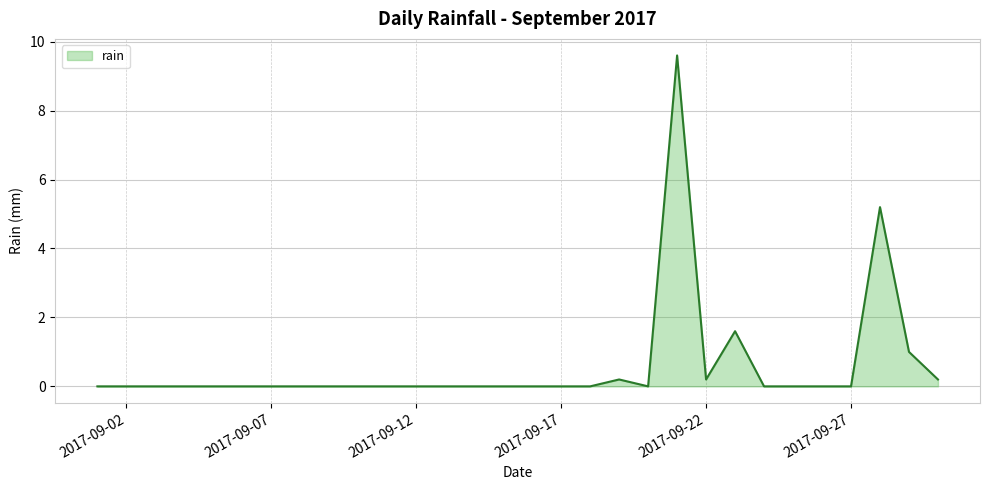

What is the average value?

0.6